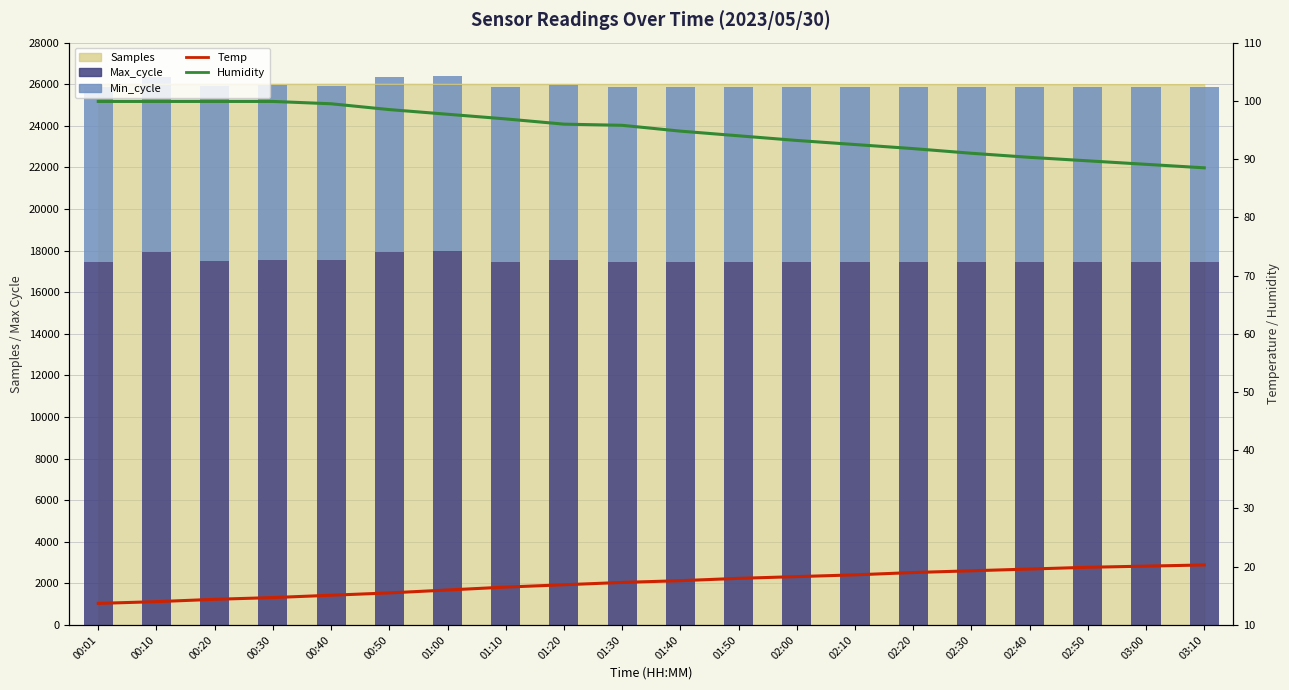

At how many categories does at least one series exceed 11210?

20